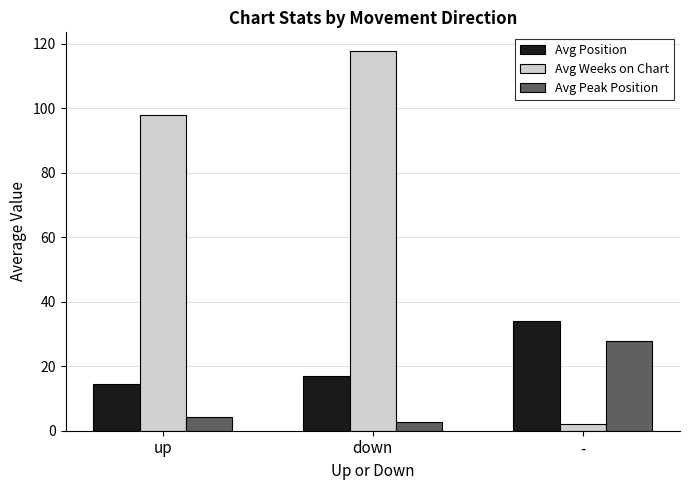

At how many categories does at least one series exceed 117?

1